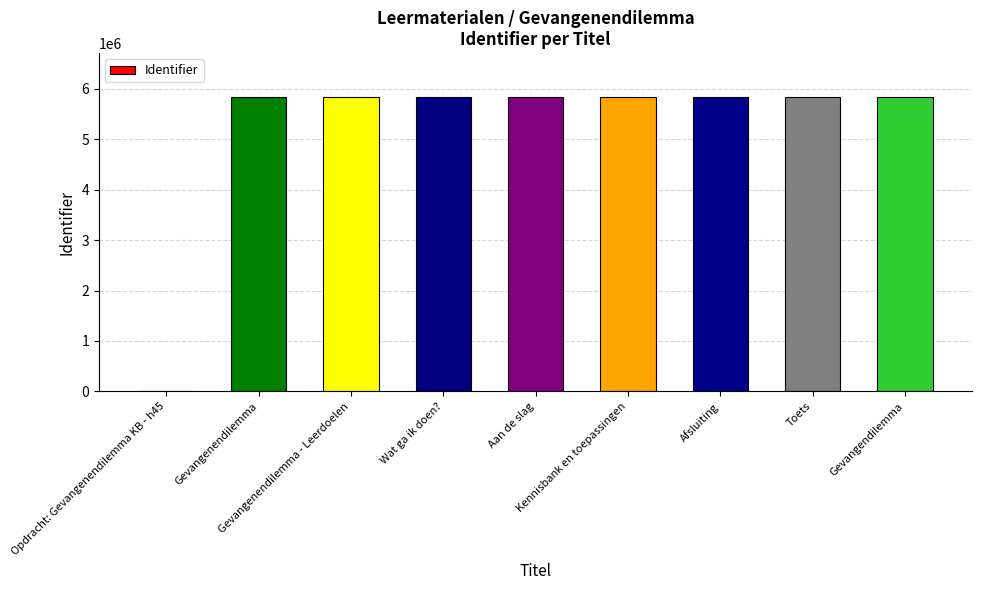

What is the sum of all values?

46645180